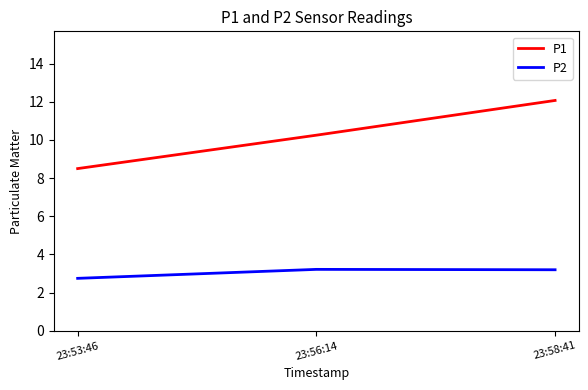

What is the smallest value displayed?

2.8